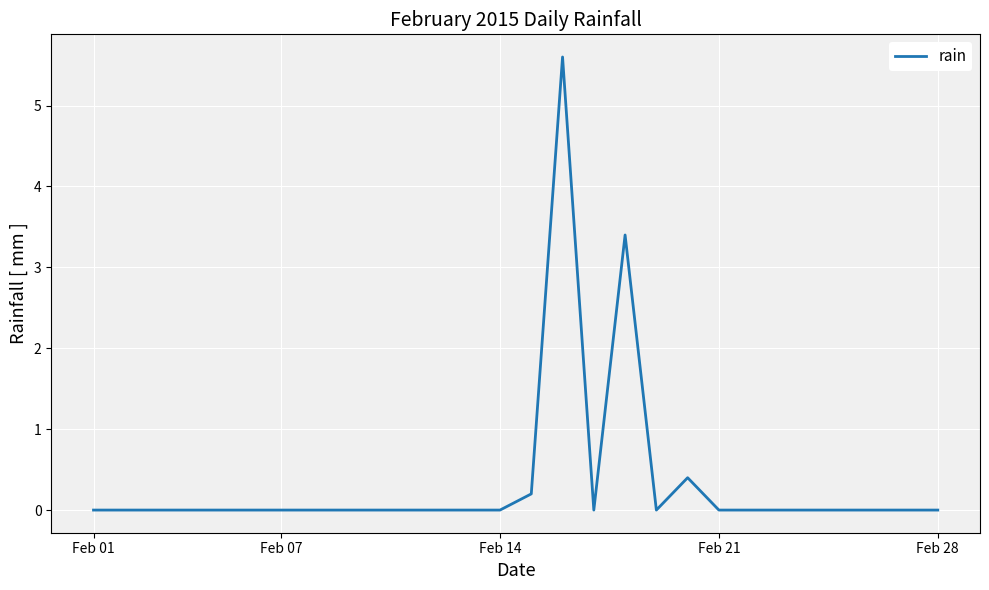

How many lines are shown in the chart?

1